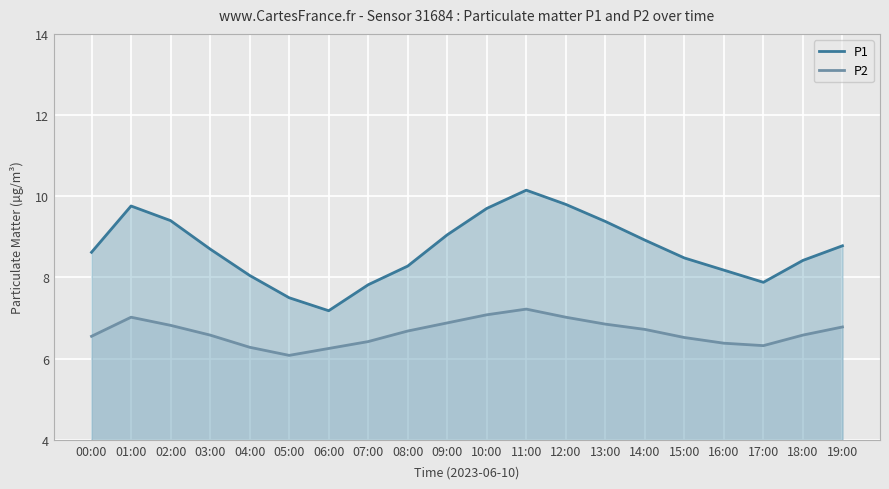

List the labels in order of P2 value, largest first.

11:00, 10:00, 01:00, 12:00, 09:00, 13:00, 02:00, 19:00, 14:00, 08:00, 03:00, 18:00, 00:00, 15:00, 07:00, 16:00, 17:00, 04:00, 06:00, 05:00